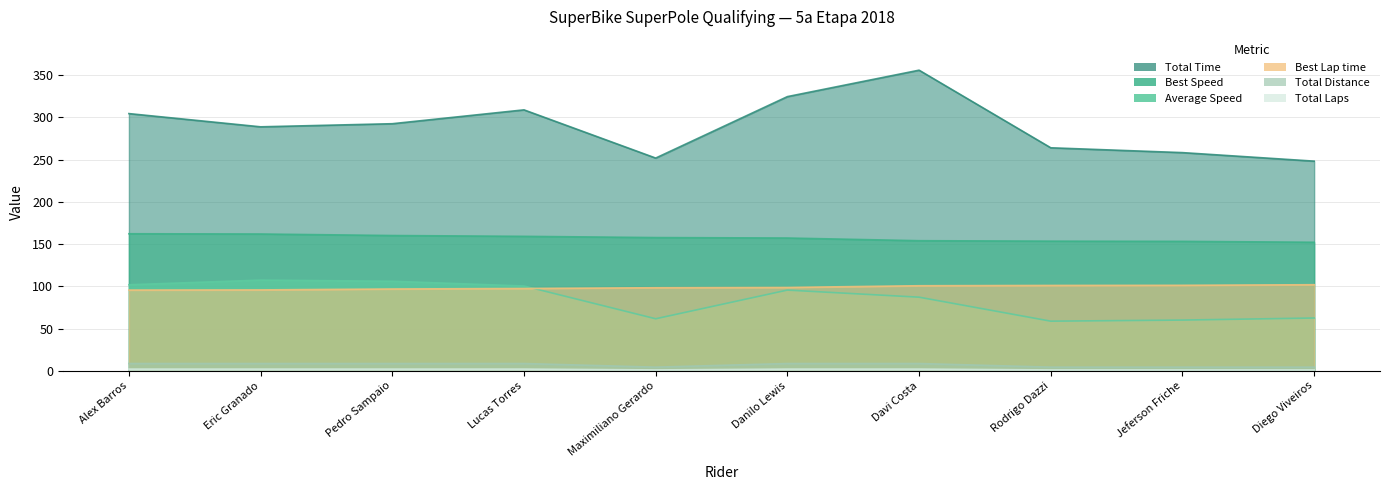

What is the total value across all series at Danilo Lewis?

686.7